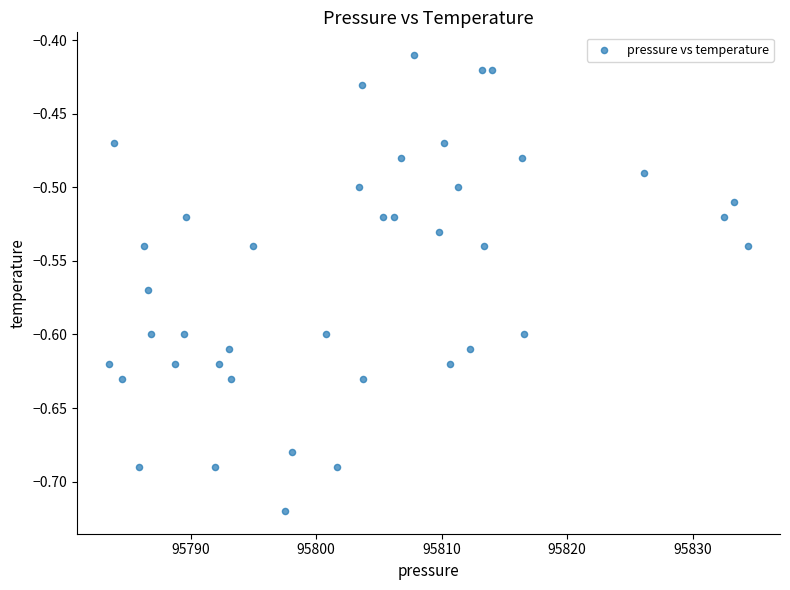

What is the range of Y values (max minus min)?

0.3